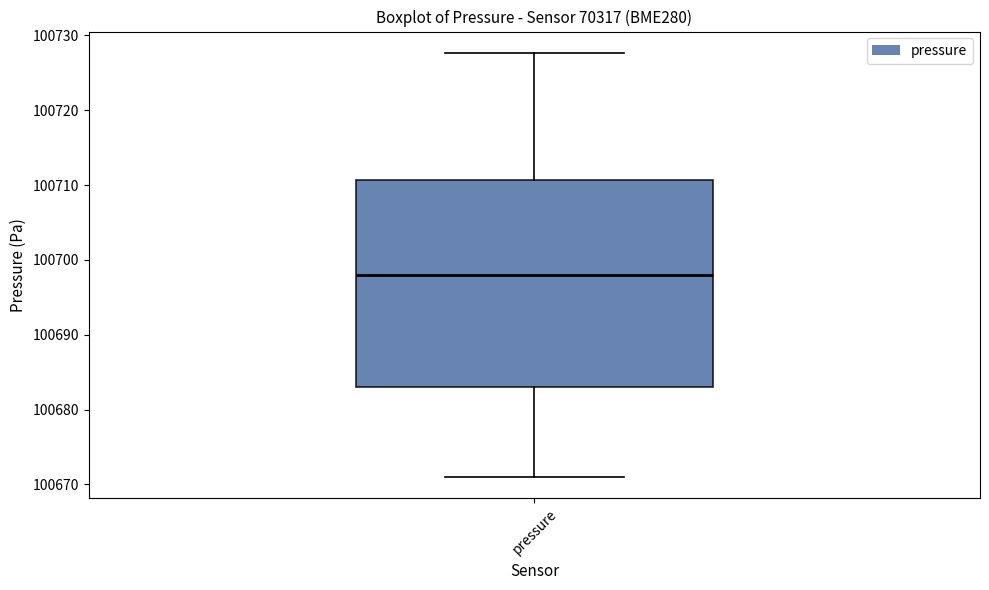

Transcribe this box plot: give where the median line is, the range the box spans, and where the two whiskers end, as read against the y-axis. The values are not printed on the chart, so give them approximately, as read against the axis.

median 100698, box 100683 to 100711, whiskers 100671 to 100728